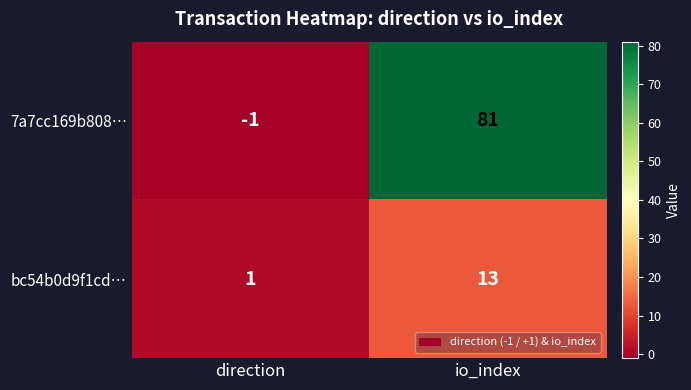

What is the average value of the bc54b0d9f1cd… series?

7